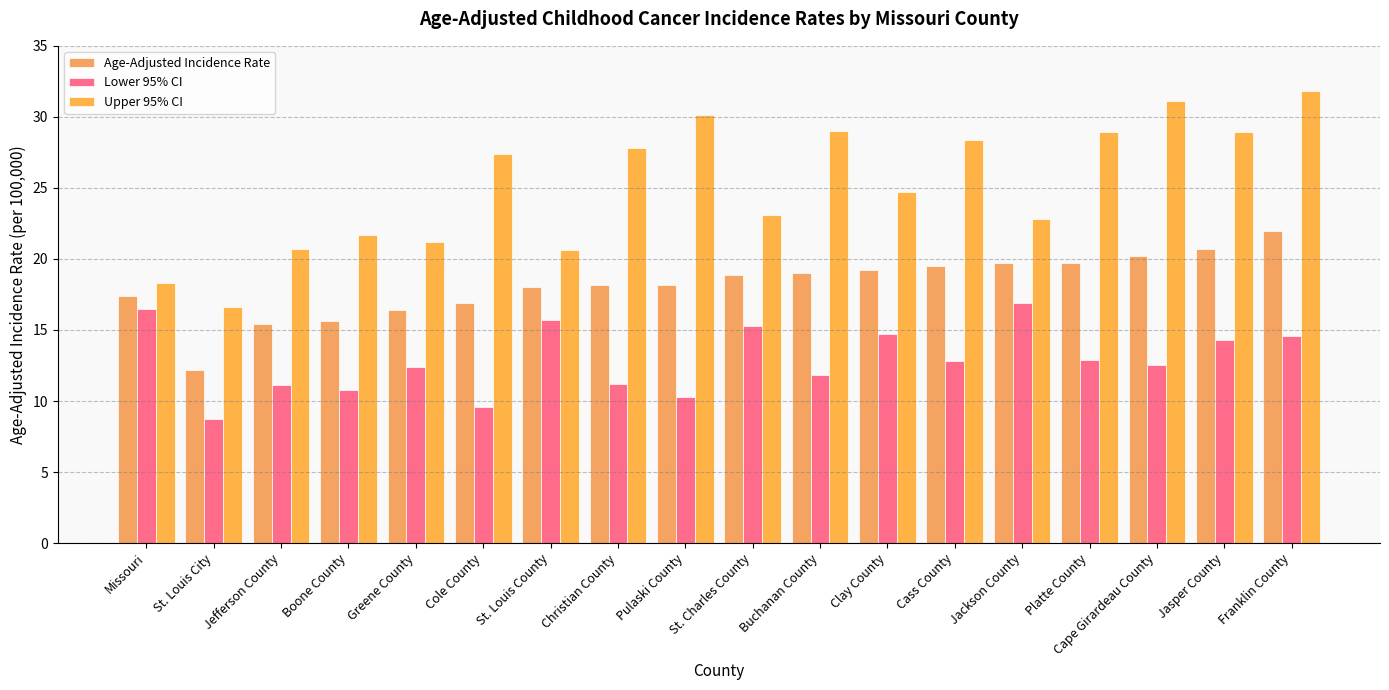

What is the difference between the maximum and minimum values in the Lower 95% CI series?

8.2